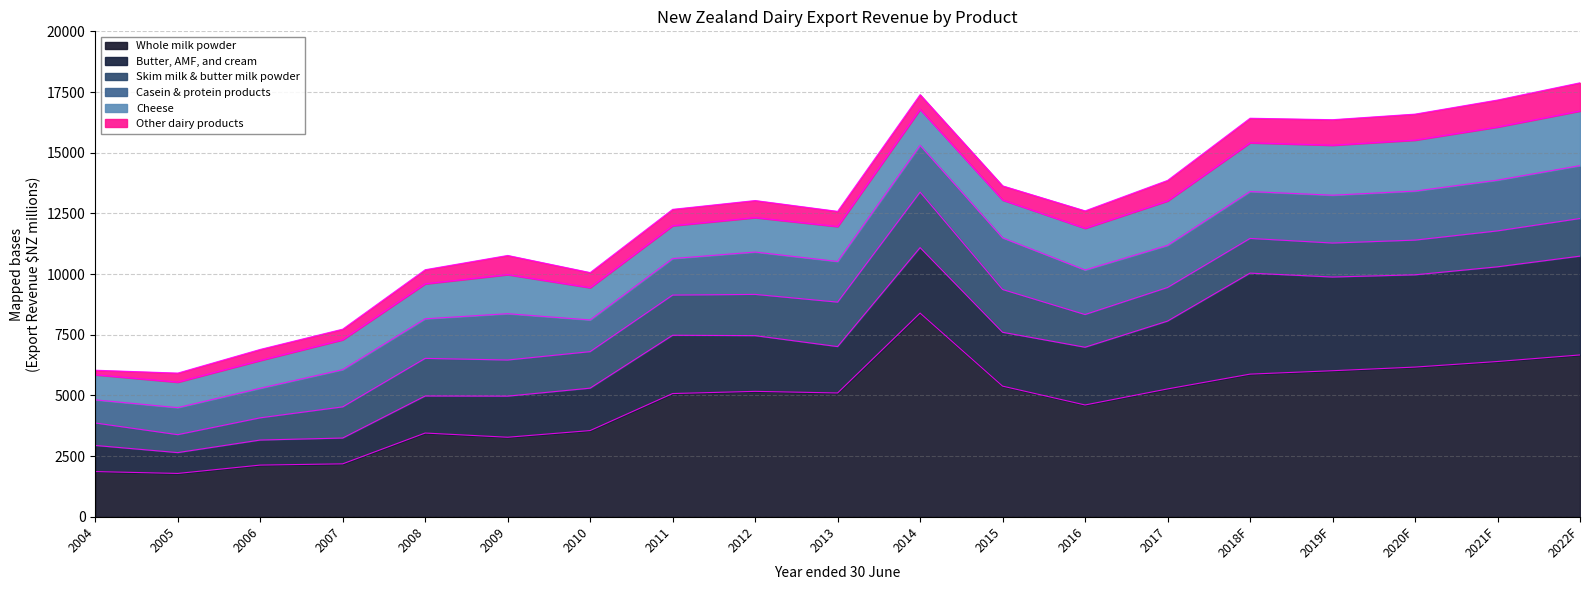

Does the chart have visible grid lines?

Yes